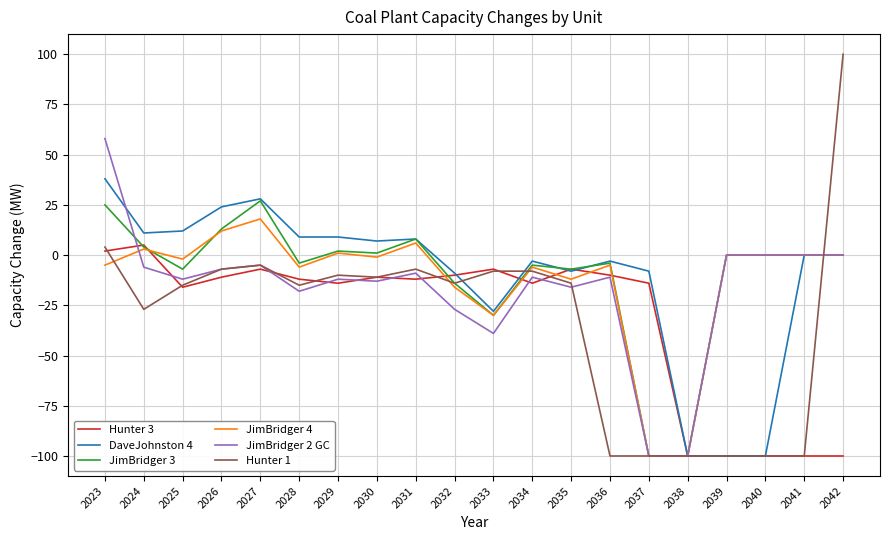

True or false: DaveJohnston 4 has more than 0 interior local peaks.

True